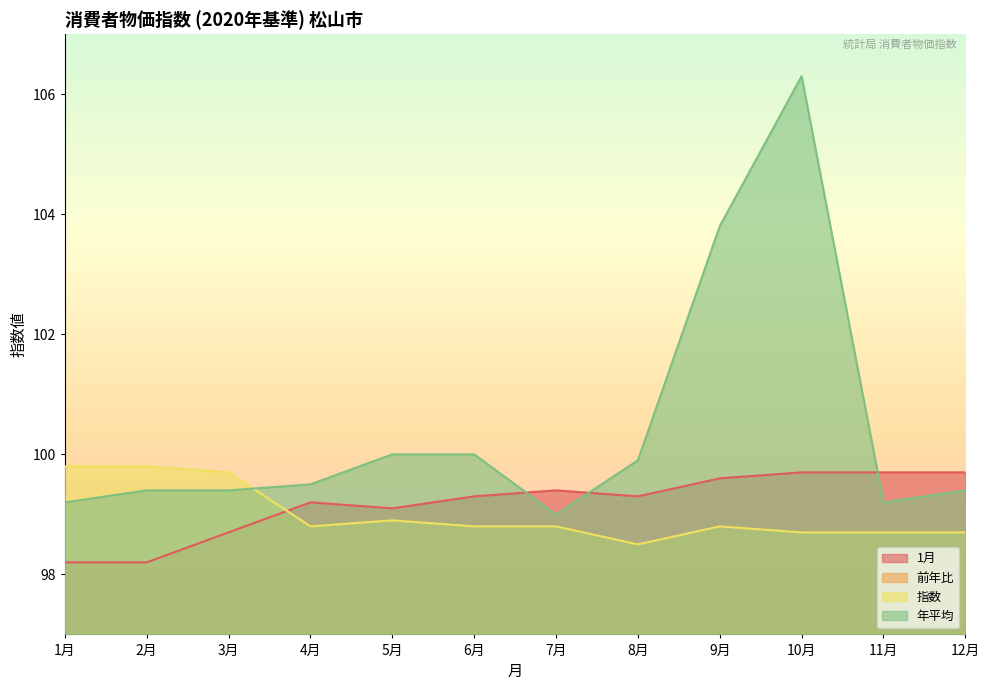

Count the 前年比 values in the range 0 to 1.

9